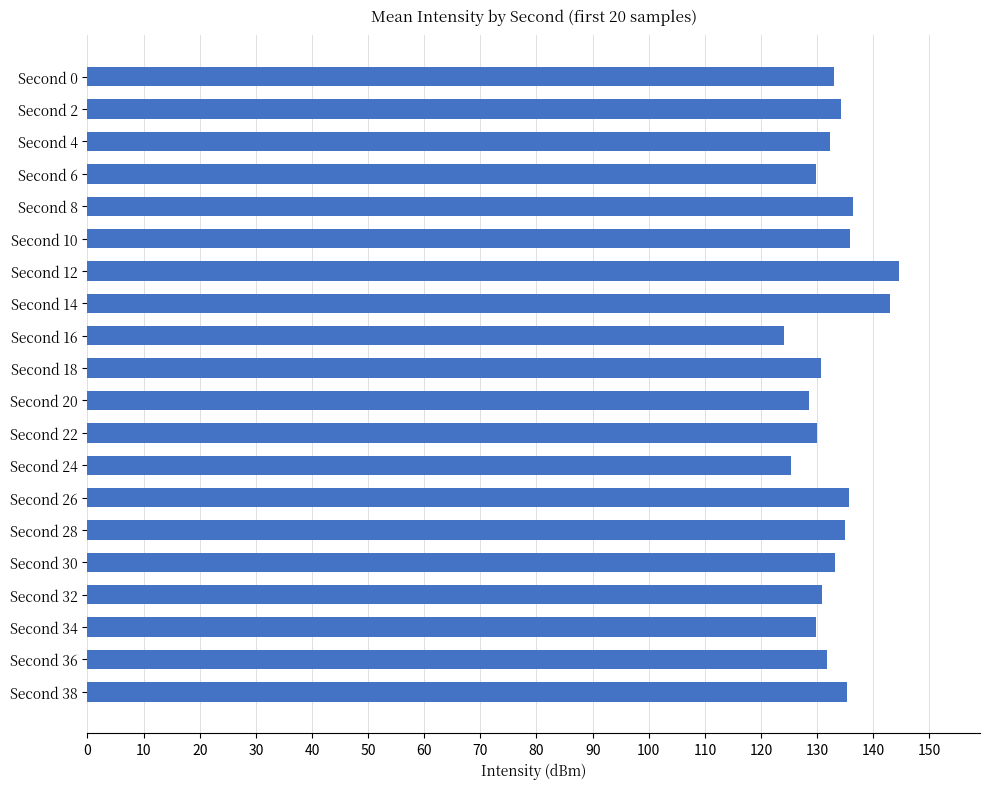

What is the ratio of the value at Second 24 to the value at Second 2?

0.9